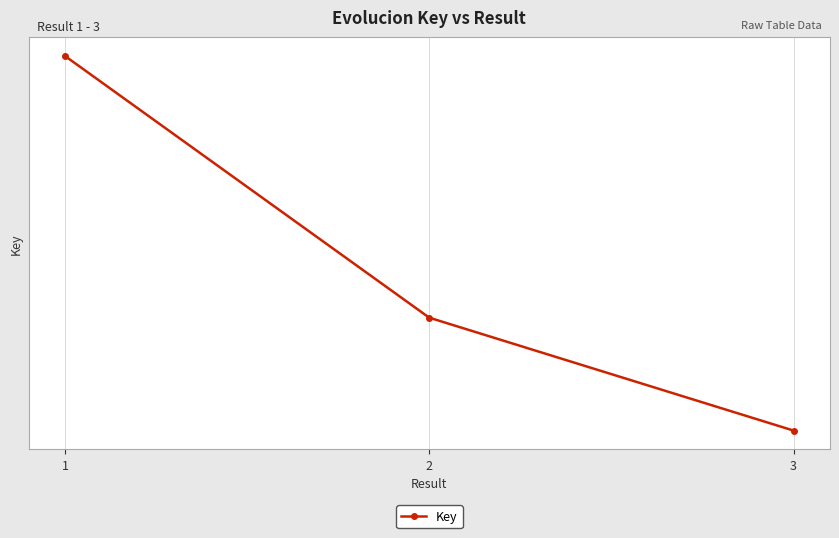

Rank the categories by value from lowest to highest.

3, 2, 1